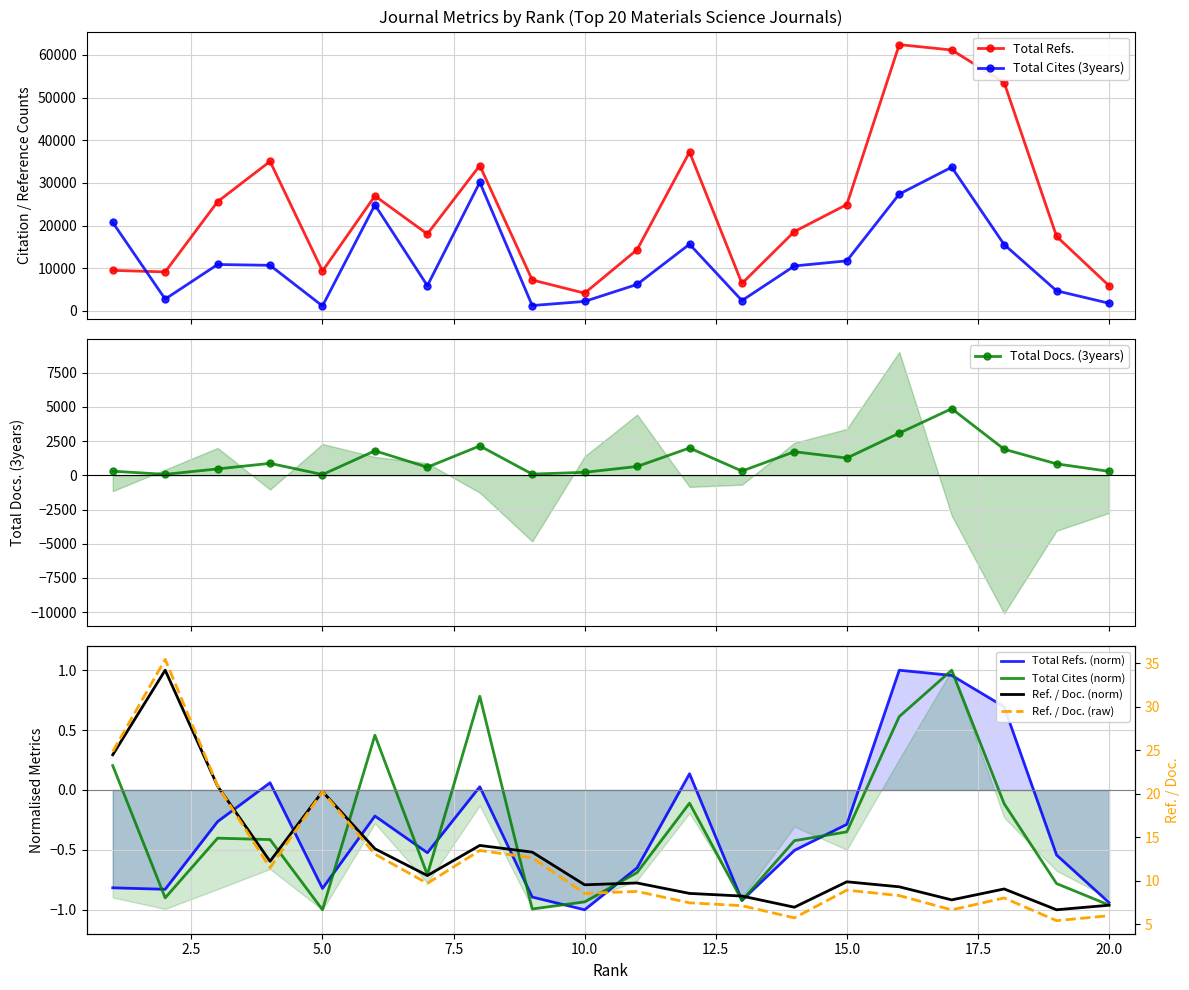

What is the minimum value for Total Refs.?

4159